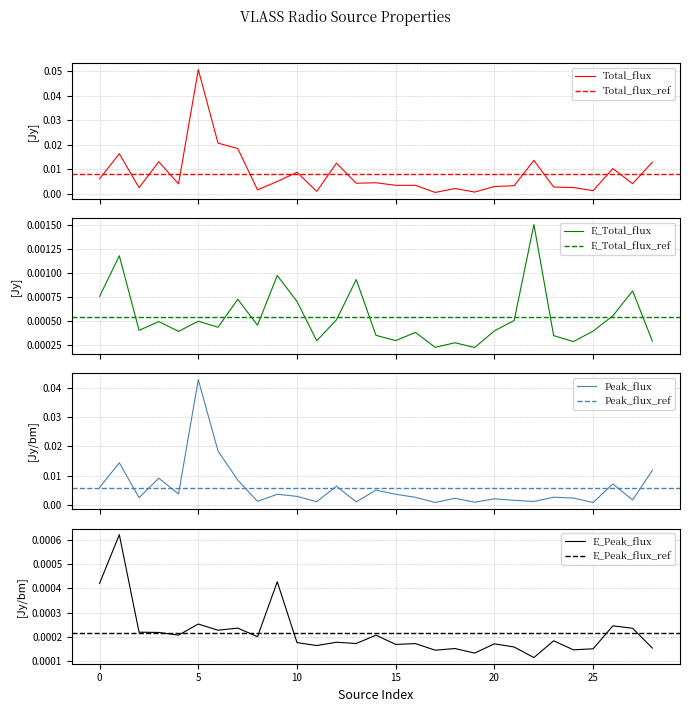

Reading left to right, transcribe all the data shown in this chart.

Total_flux: 0=0.0	1=0.0	2=0.0	3=0.0	4=0.0	5=0.1	6=0.0	7=0.0	8=0.0	9=0.0	10=0.0	11=0.0	12=0.0	13=0.0	14=0.0	15=0.0	16=0.0	17=0.0	18=0.0	19=0.0	20=0.0	21=0.0	22=0.0	23=0.0	24=0.0	25=0.0	26=0.0	27=0.0	28=0.0
E_Total_flux: 0=0.0	1=0.0	2=0.0	3=0.0	4=0.0	5=0.0	6=0.0	7=0.0	8=0.0	9=0.0	10=0.0	11=0.0	12=0.0	13=0.0	14=0.0	15=0.0	16=0.0	17=0.0	18=0.0	19=0.0	20=0.0	21=0.0	22=0.0	23=0.0	24=0.0	25=0.0	26=0.0	27=0.0	28=0.0
Peak_flux: 0=0.0	1=0.0	2=0.0	3=0.0	4=0.0	5=0.0	6=0.0	7=0.0	8=0.0	9=0.0	10=0.0	11=0.0	12=0.0	13=0.0	14=0.0	15=0.0	16=0.0	17=0.0	18=0.0	19=0.0	20=0.0	21=0.0	22=0.0	23=0.0	24=0.0	25=0.0	26=0.0	27=0.0	28=0.0
E_Peak_flux: 0=0.0	1=0.0	2=0.0	3=0.0	4=0.0	5=0.0	6=0.0	7=0.0	8=0.0	9=0.0	10=0.0	11=0.0	12=0.0	13=0.0	14=0.0	15=0.0	16=0.0	17=0.0	18=0.0	19=0.0	20=0.0	21=0.0	22=0.0	23=0.0	24=0.0	25=0.0	26=0.0	27=0.0	28=0.0